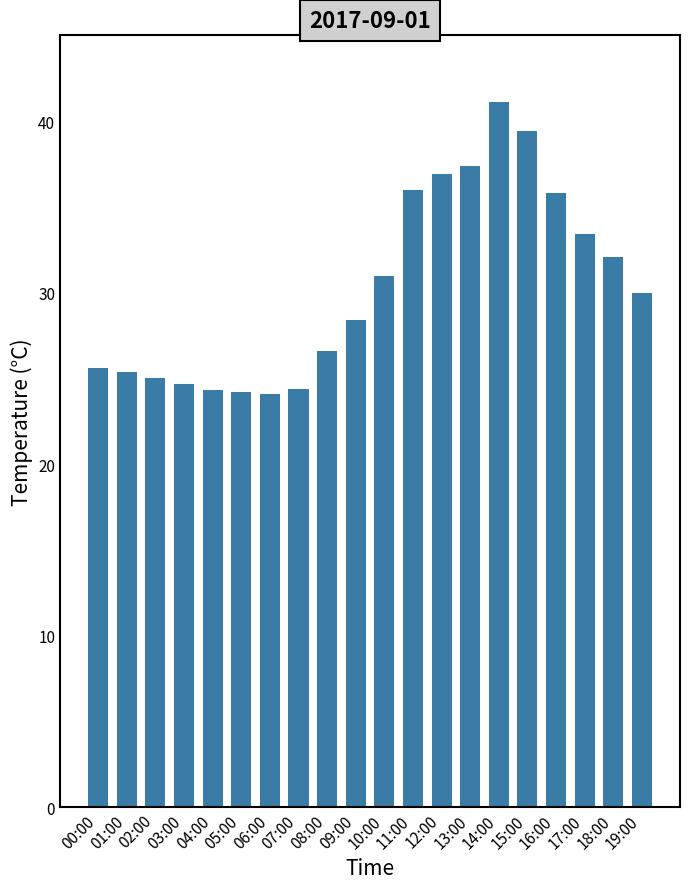

What is the label of the 14th bar from the right?

06:00